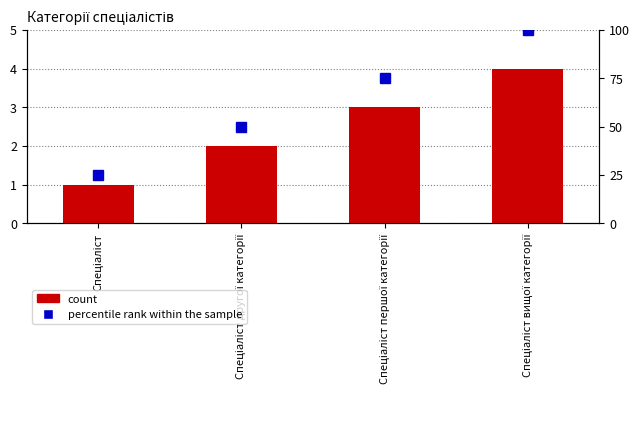

Is it true that percentile rank within the sample equals 178 at Спеціаліст вищої категорії?

False